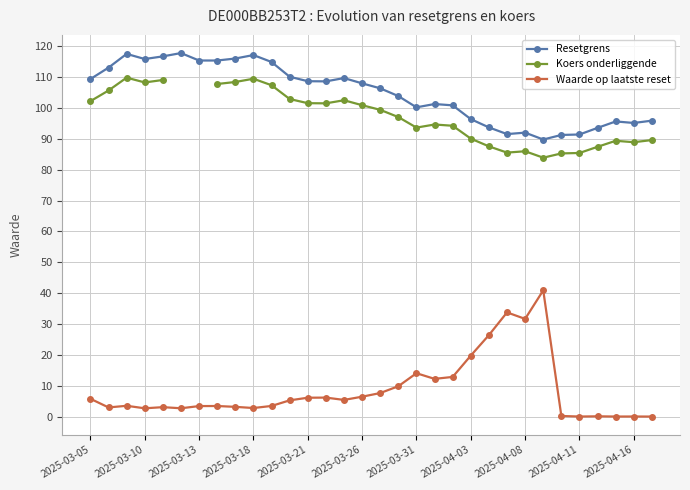

At how many categories does at least one series exceed 66?

32